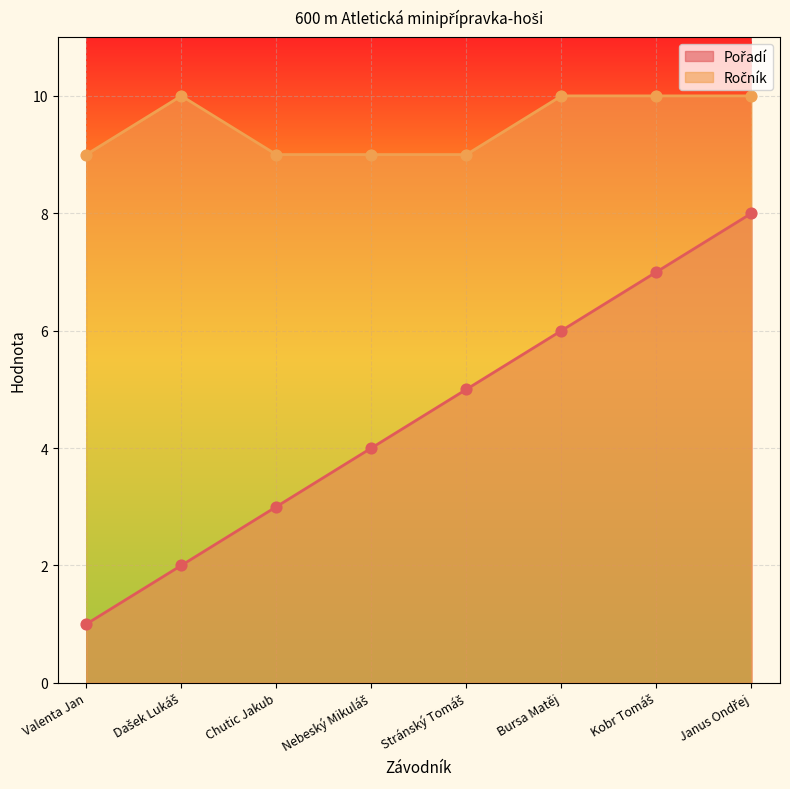

Which series has the largest total across all categories?

Ročník